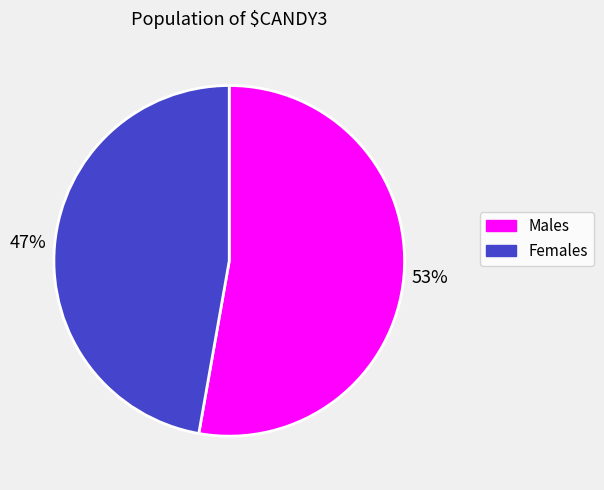

Between Males and Females, which is larger?

Males